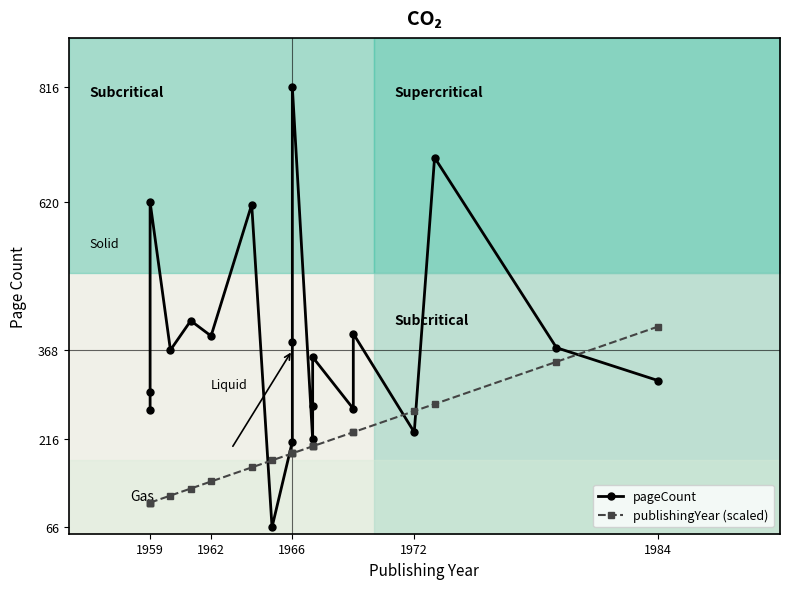

After their last crossing, which series has the higher values: pageCount or publishingYear (scaled)?

publishingYear (scaled)